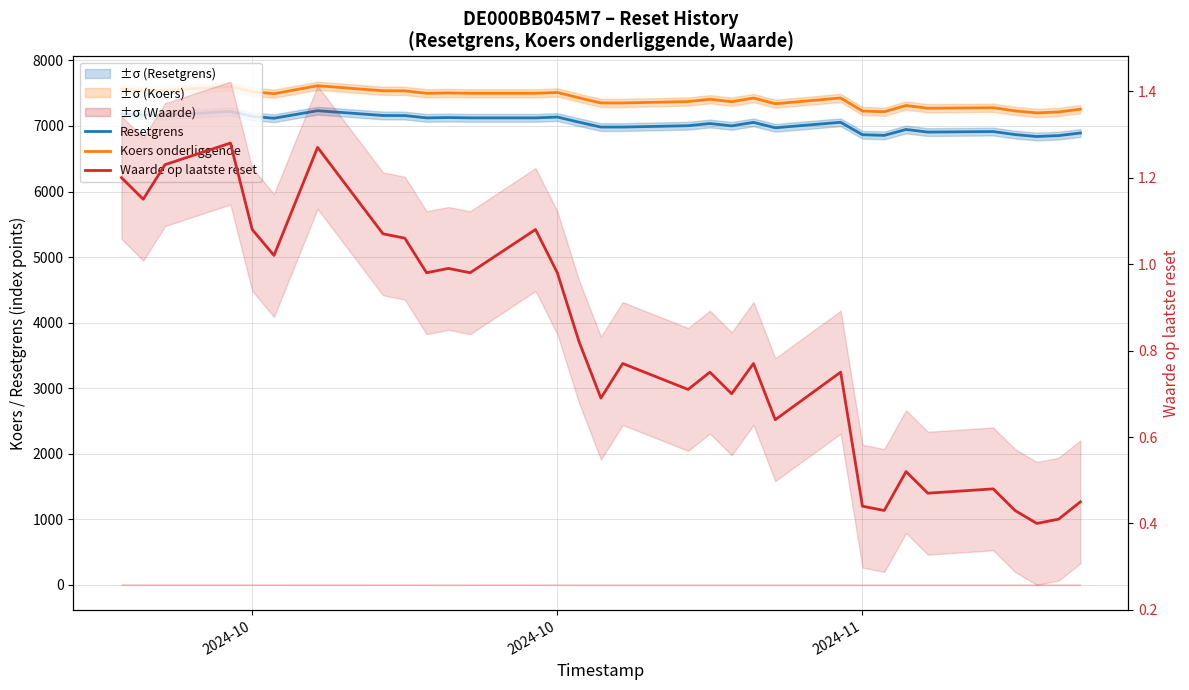

In Waarde op laatste reset, how many points are lower than both neighbors (excluding endpoints)?

11